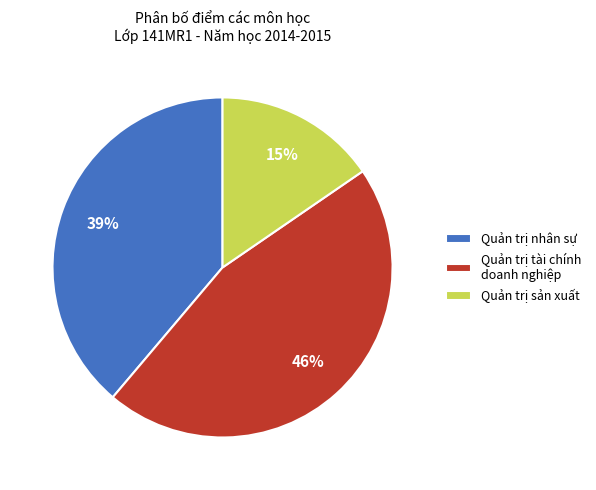

The Quản trị nhân sự slice represents 51% of the pie. True or false?

False